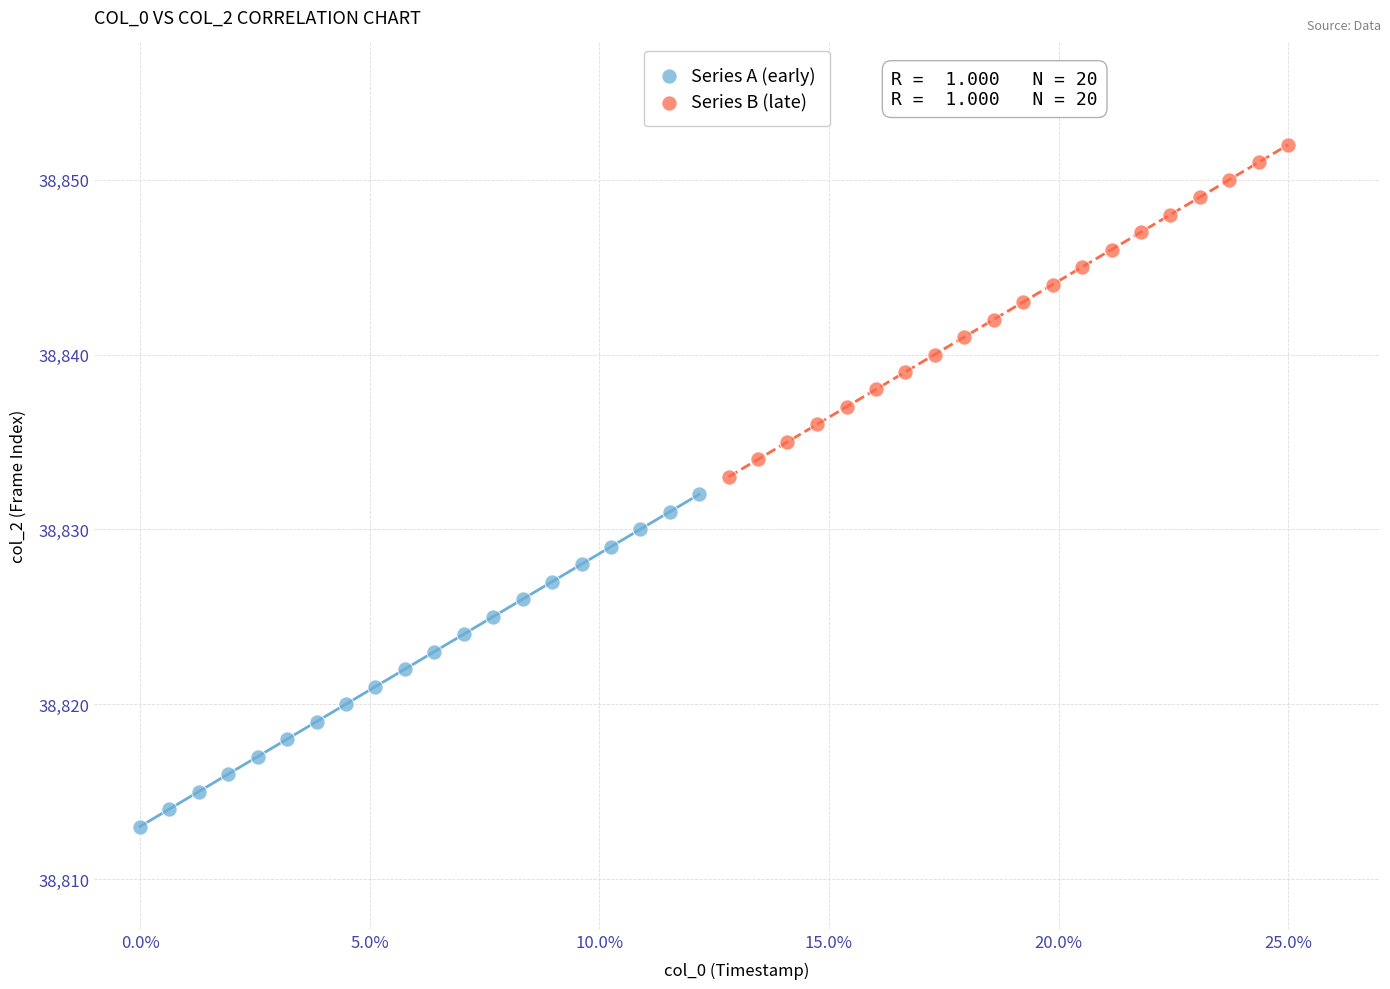

Which series reaches the minimum Y coordinate?

Series A (early)